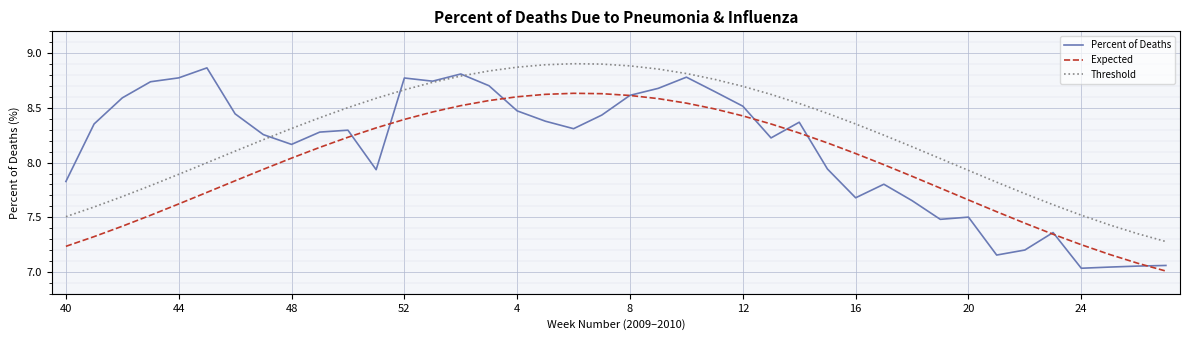

True or false: Expected and Threshold intersect in this chart.

False